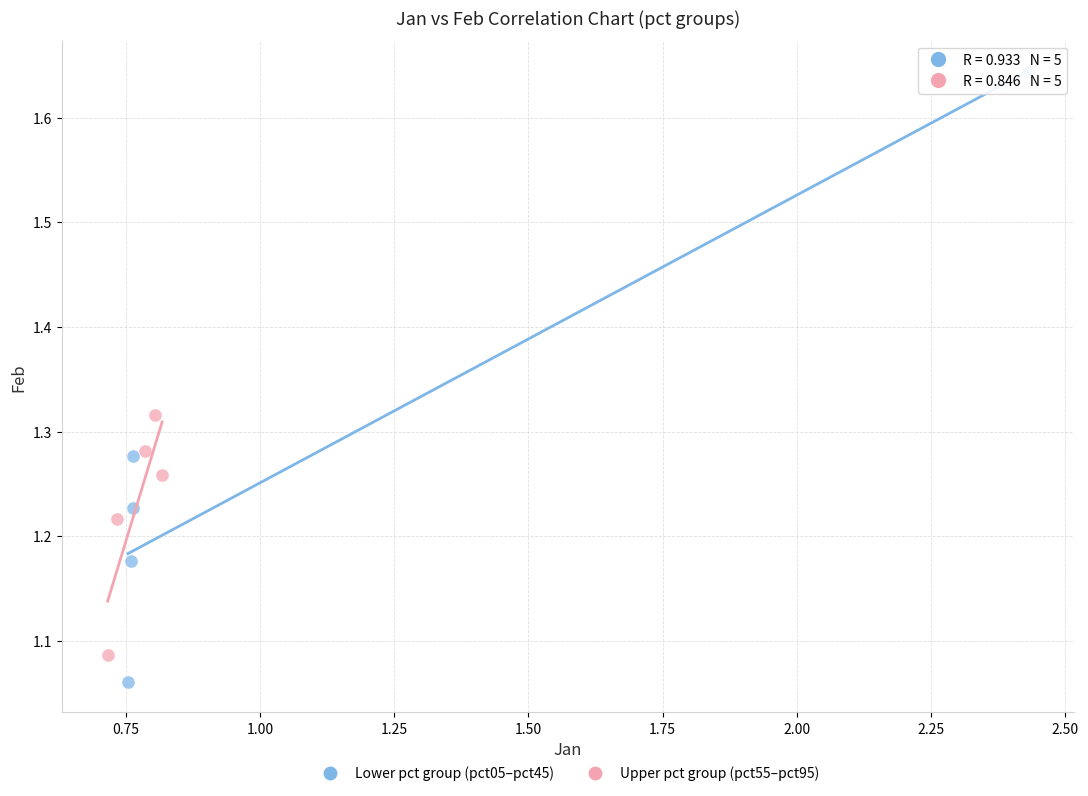

Which series contains the highest Y value?

Lower pct group (pct05–pct45)